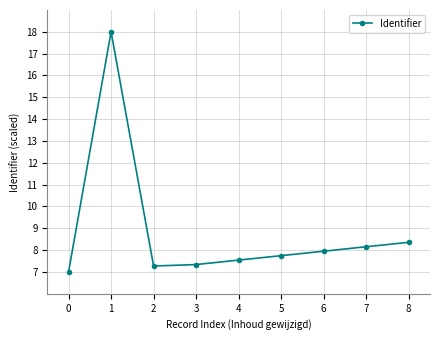

What is the greatest value displayed?

18.0